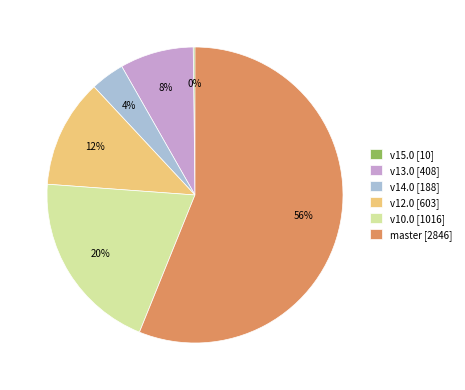

What is the largest slice in the pie chart?

master [2846]